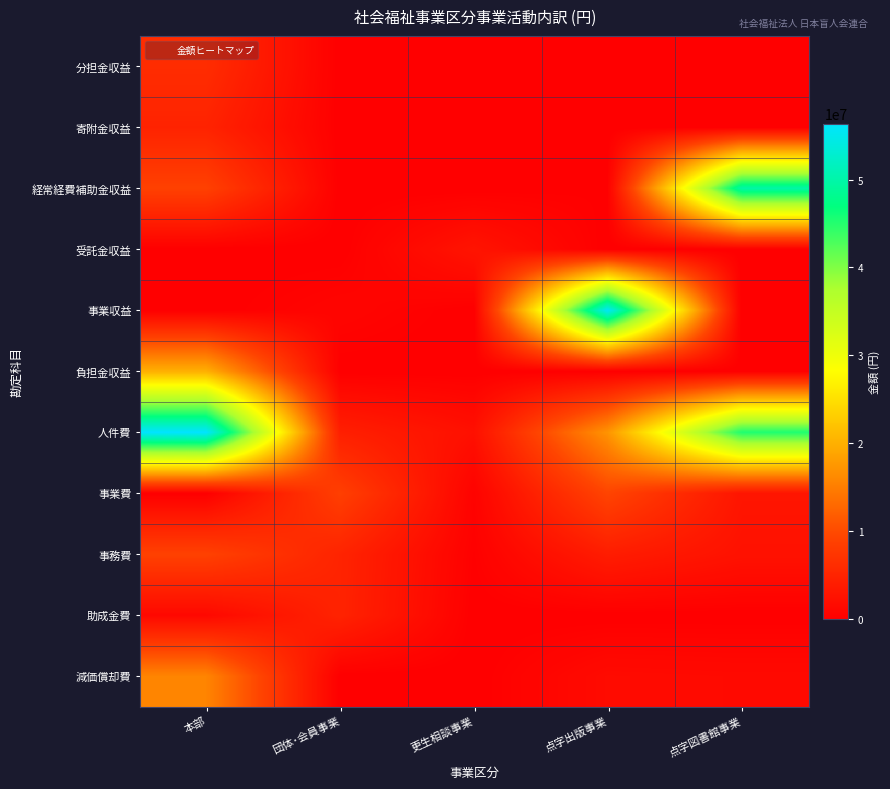

What is the difference between the highest and lowest values at 本部?

56370598